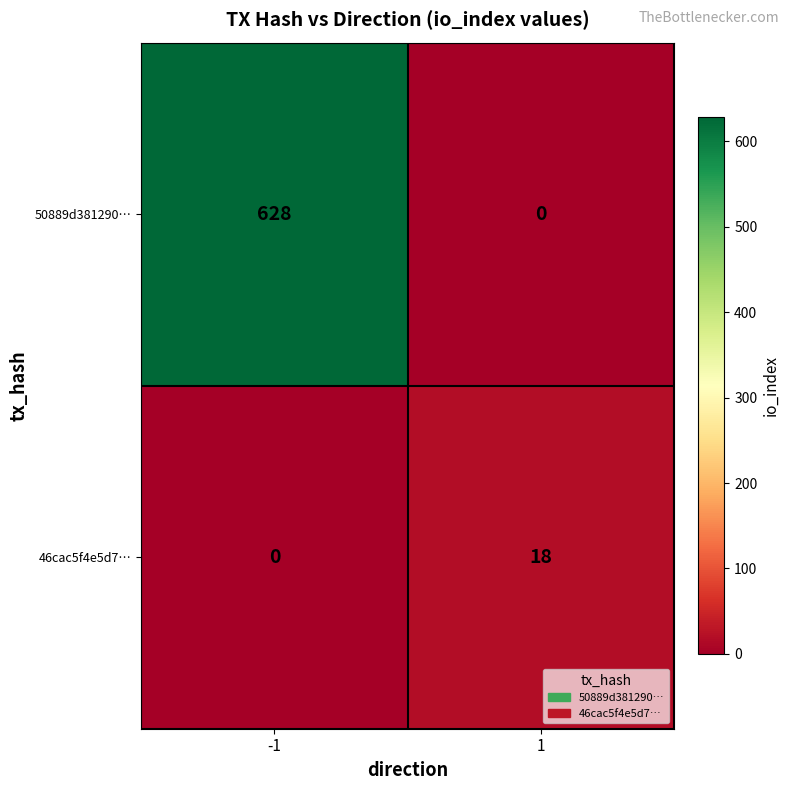

How many distinct data groups are displayed?

2